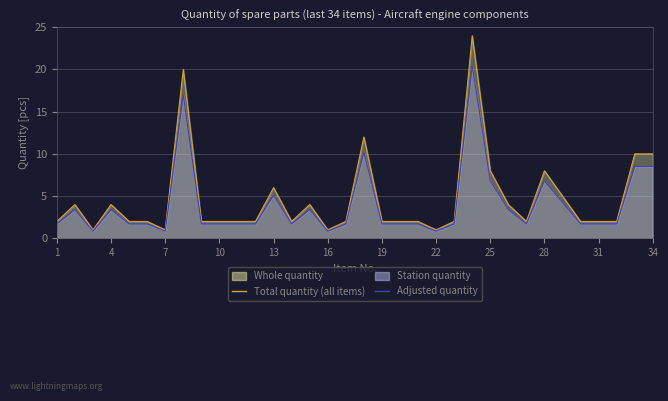

True or false: Adjusted quantity has a value of 2.4 at 28.

False